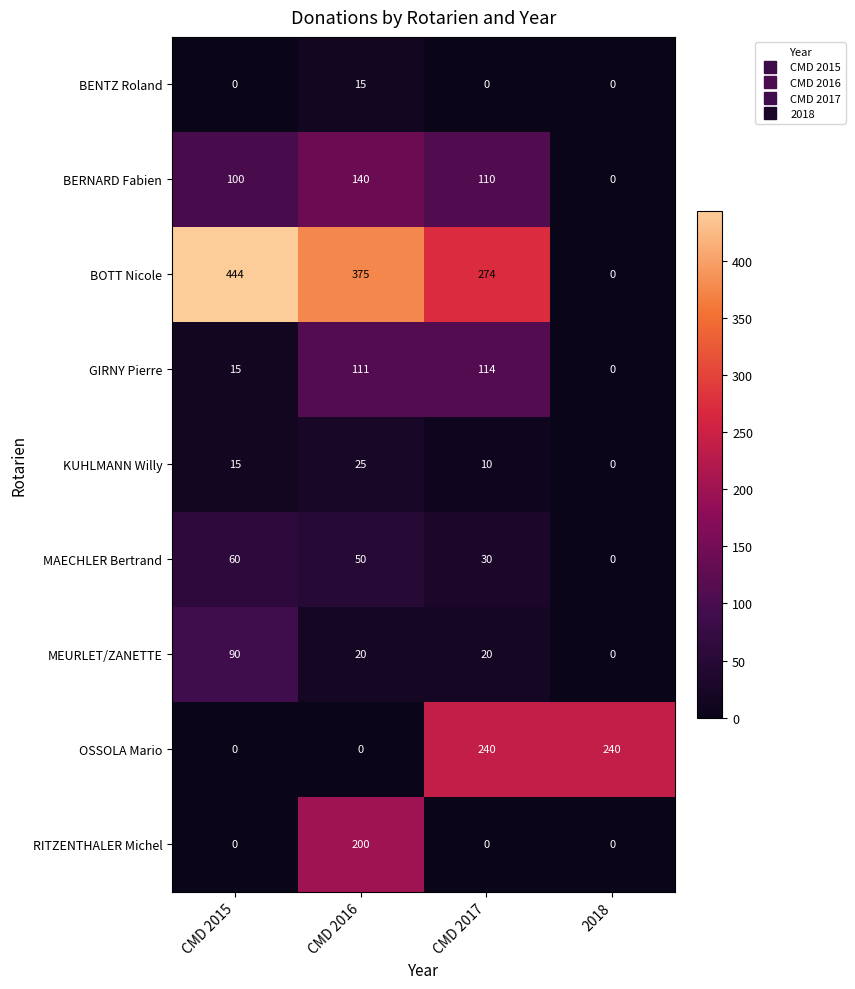

The value of MEURLET/ZANETTE at CMD 2017 is 35. True or false?

False